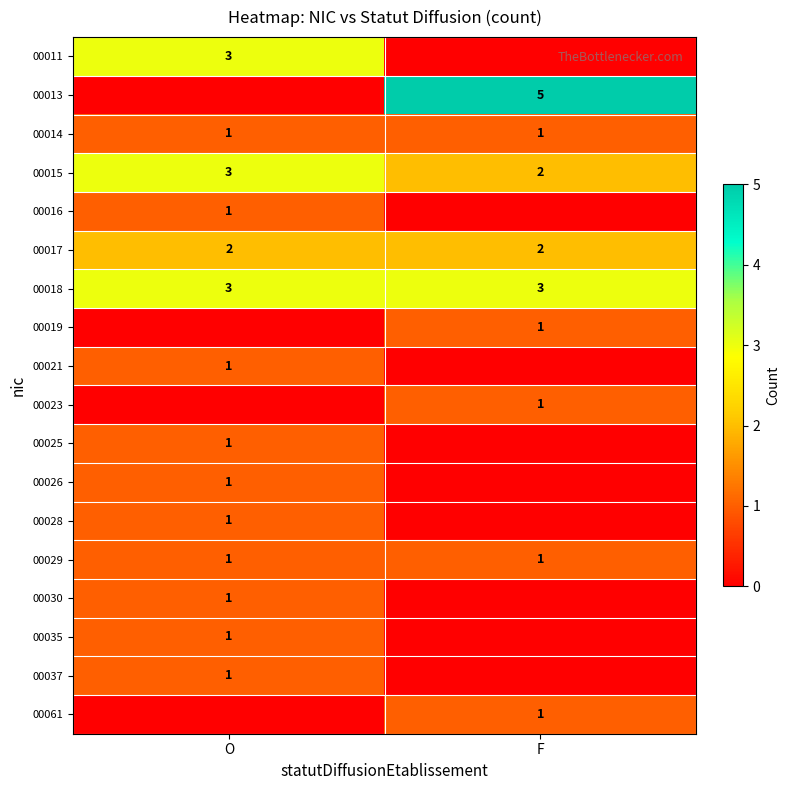

The 00029 series shows 2 at F. True or false?

False